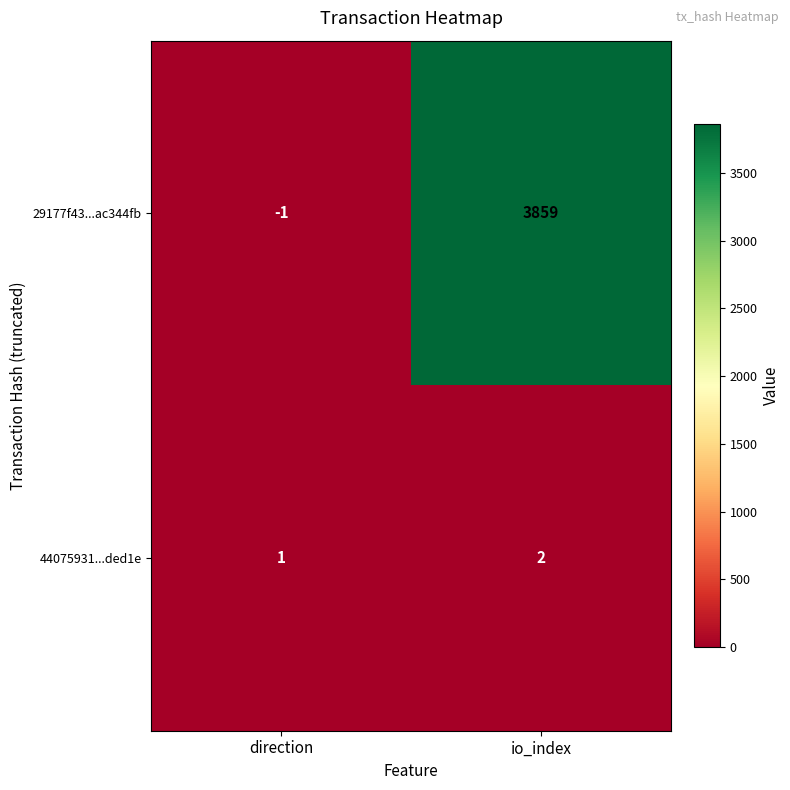

List the series in order of their overall mean, highest first.

29177f43...ac344fb, 44075931...ded1e